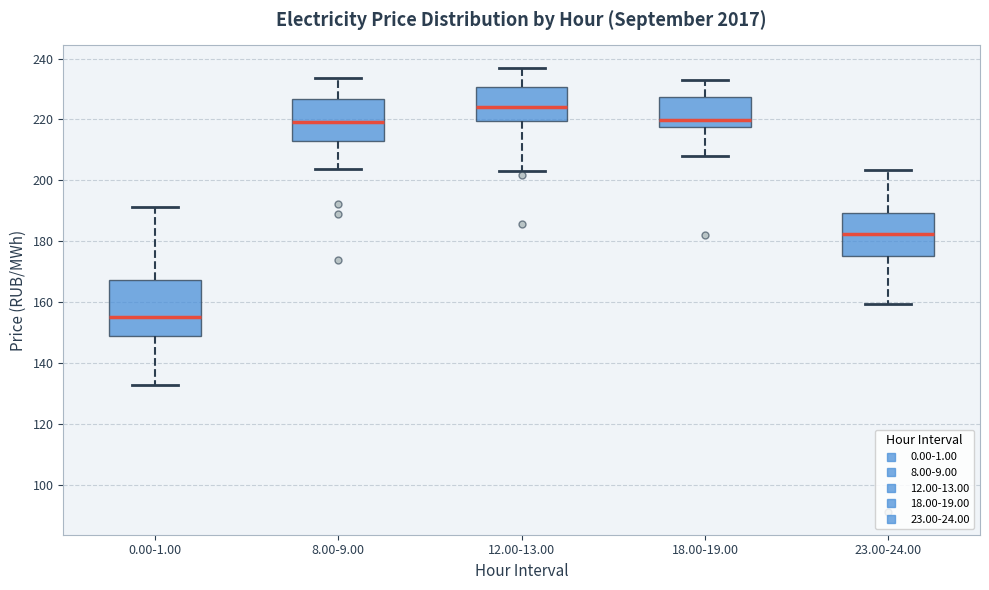

Where does the upper whisker of the box for 8.00-9.00 end on the y-axis? The values are not printed on the chart, so give them approximately, as read against the axis.

234